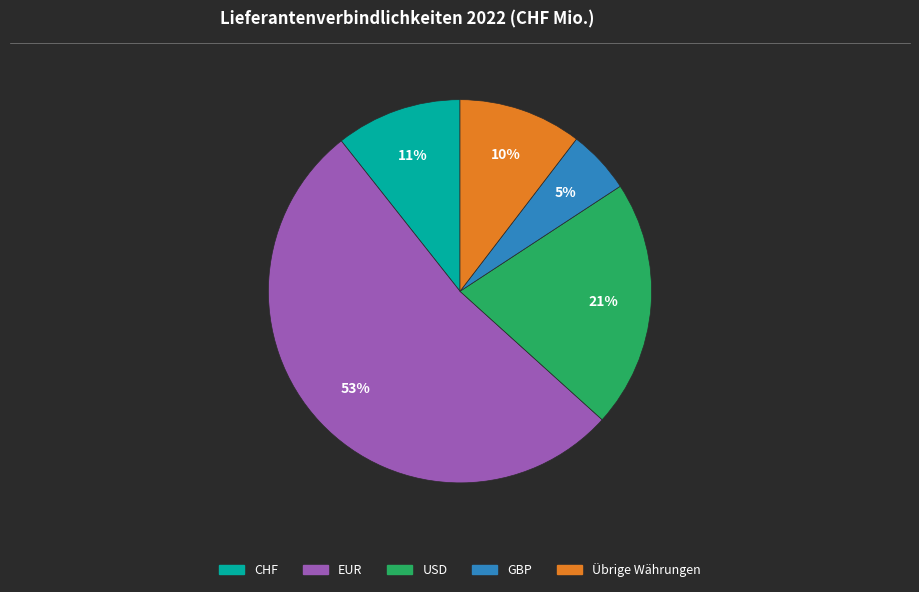

Between Übrige Währungen and EUR, which is larger?

EUR